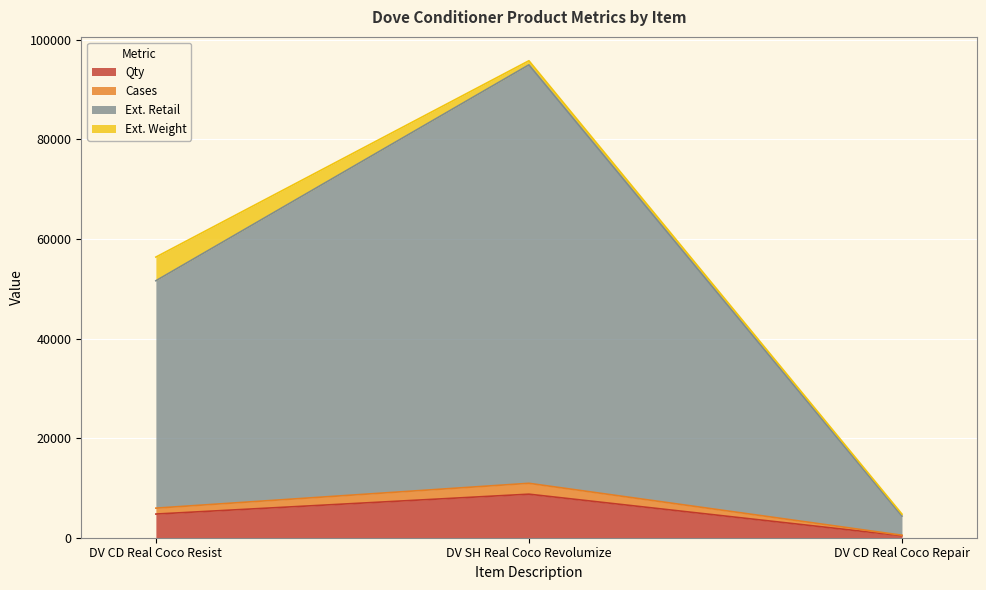

What is the spread (max minus min) of values at DV SH Real Coco Revolumize?

86215.8